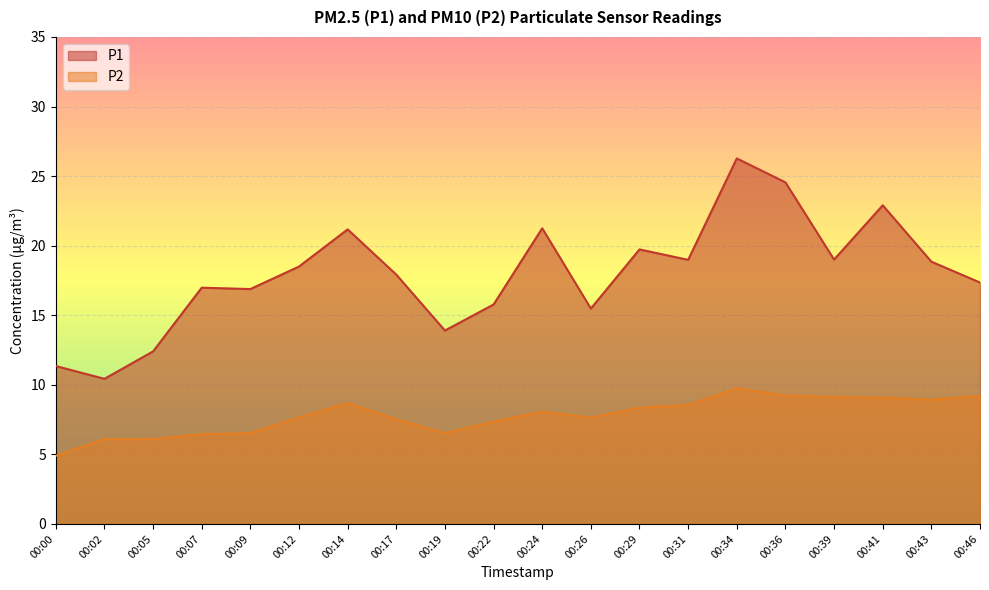

True or false: P1 has more than 1 points higher than both neighbors.

True